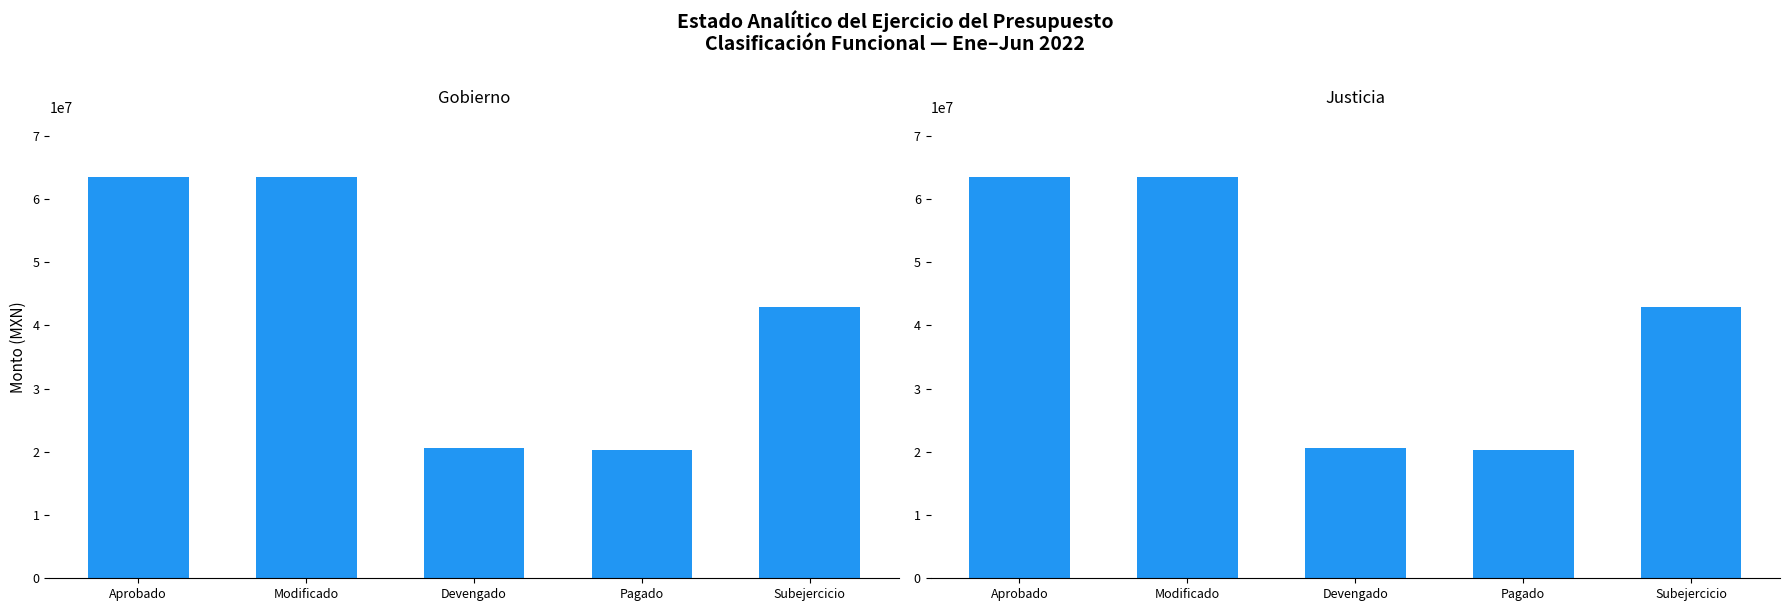

At which label does Gobierno reach its minimum?

Pagado